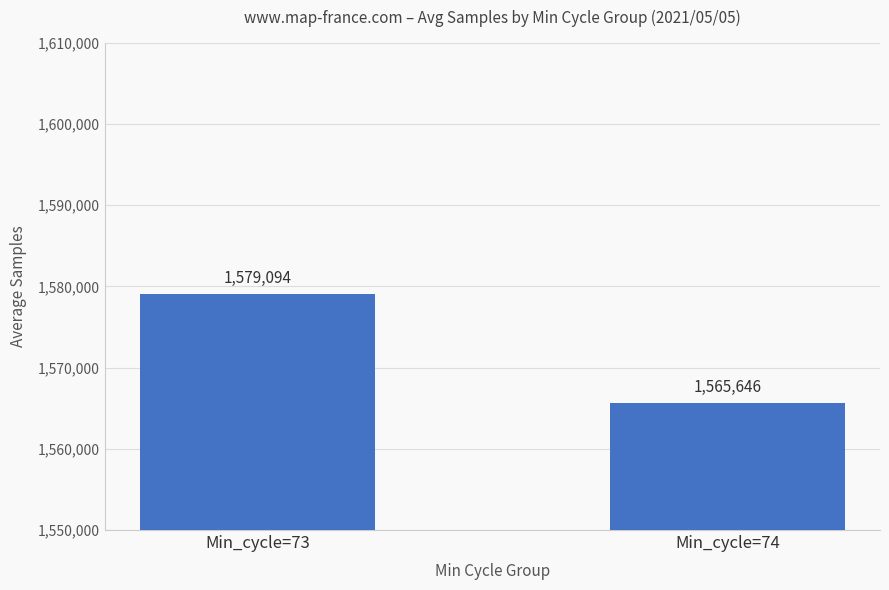

Reading left to right, transcribe all the data shown in this chart.

Min_cycle=73=1579094	Min_cycle=74=1565646